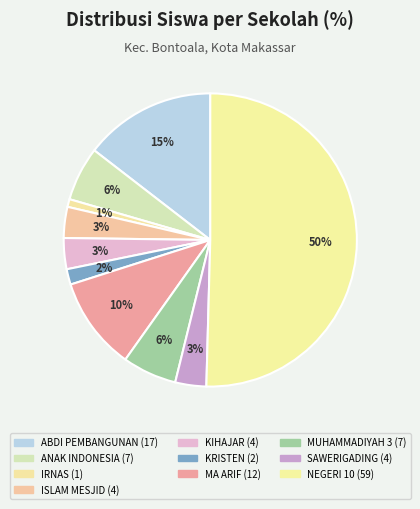

Count the number of slices in the pie.

10